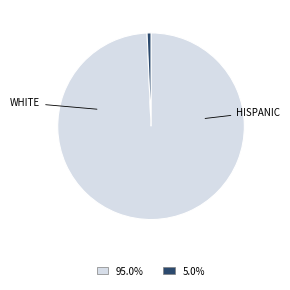

Is there any slice that represents more than half of the pie?

Yes